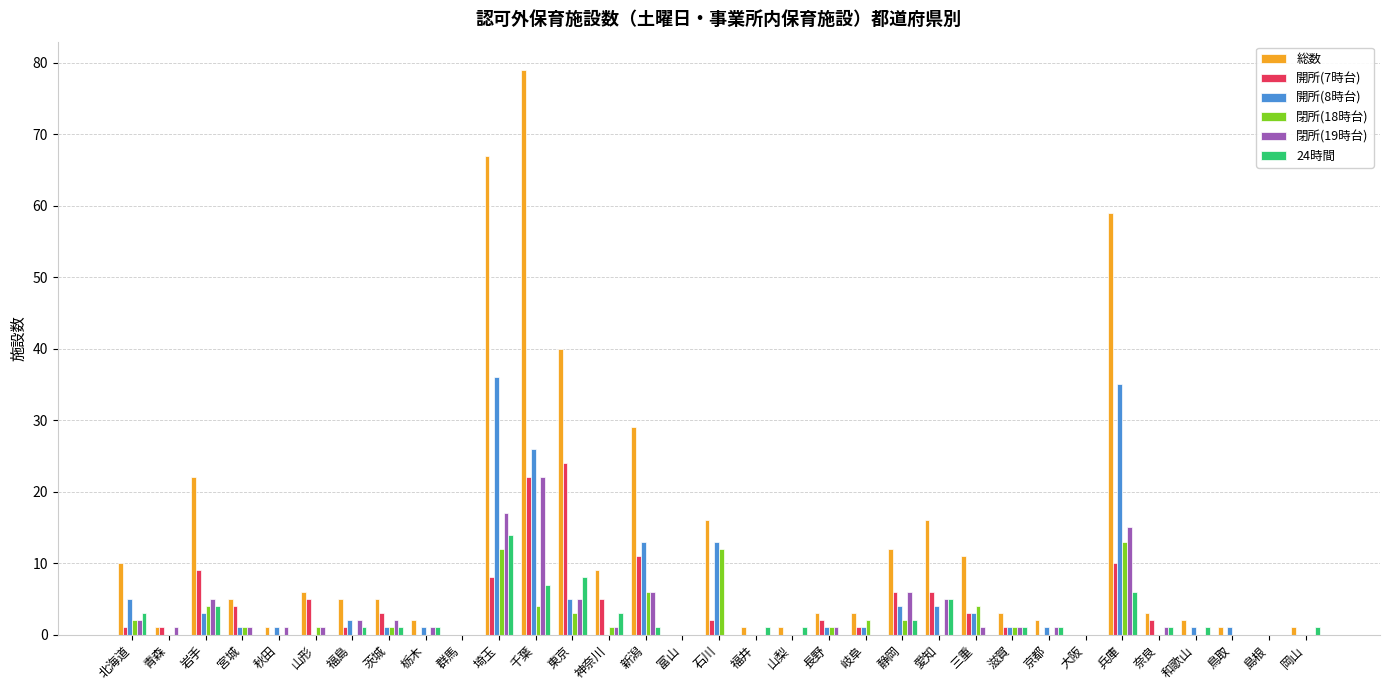

The 24時間 series shows 14 at 埼玉. True or false?

True